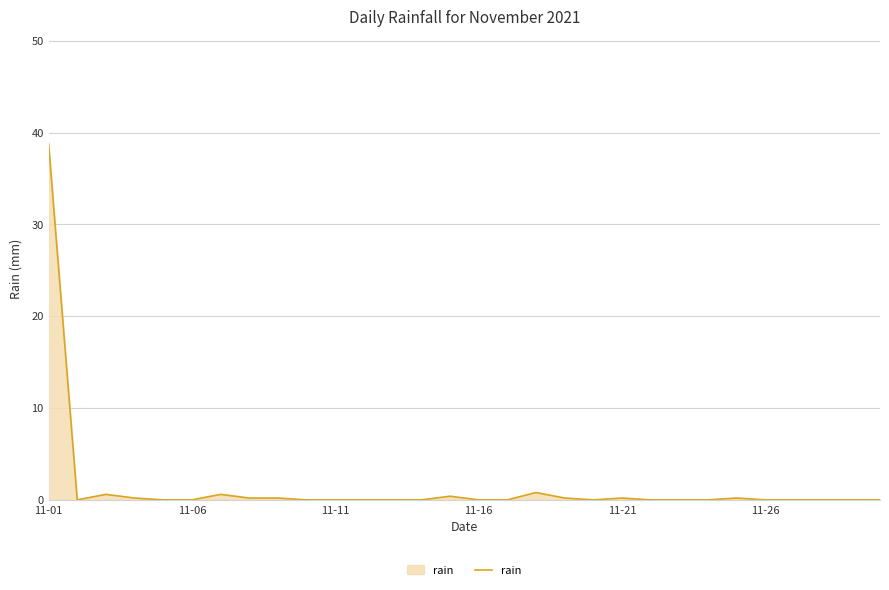

What is the maximum value shown in the chart?

38.8